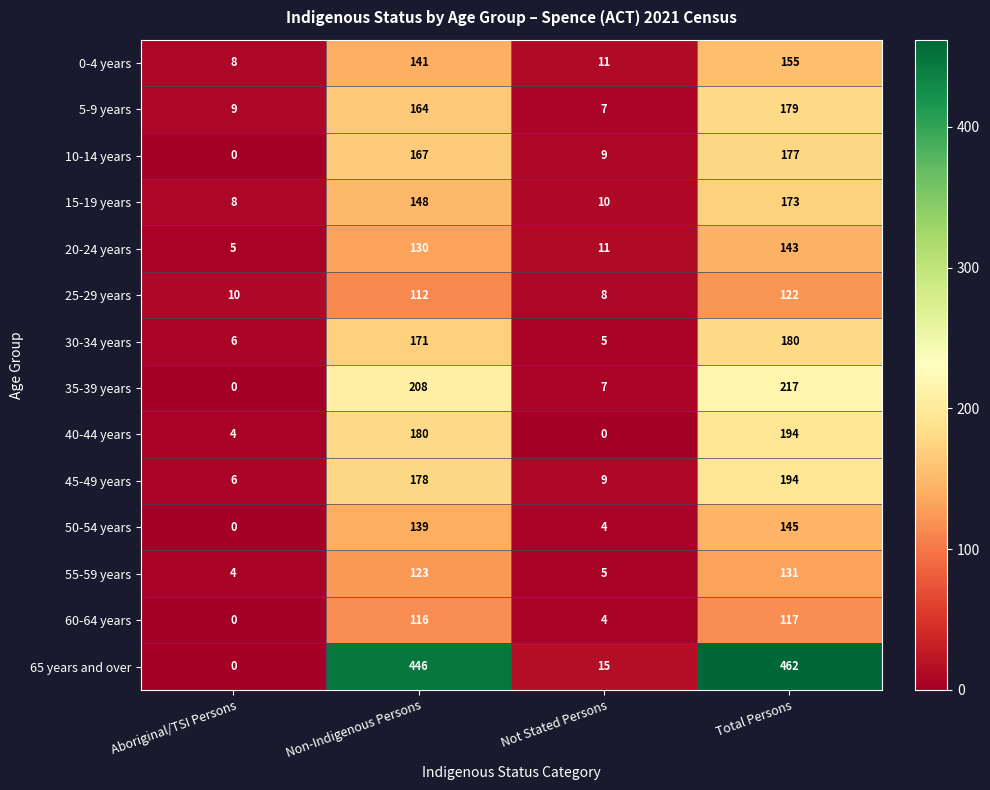

What is the difference between the second highest and second lowest values in the 40-44 years series?

176